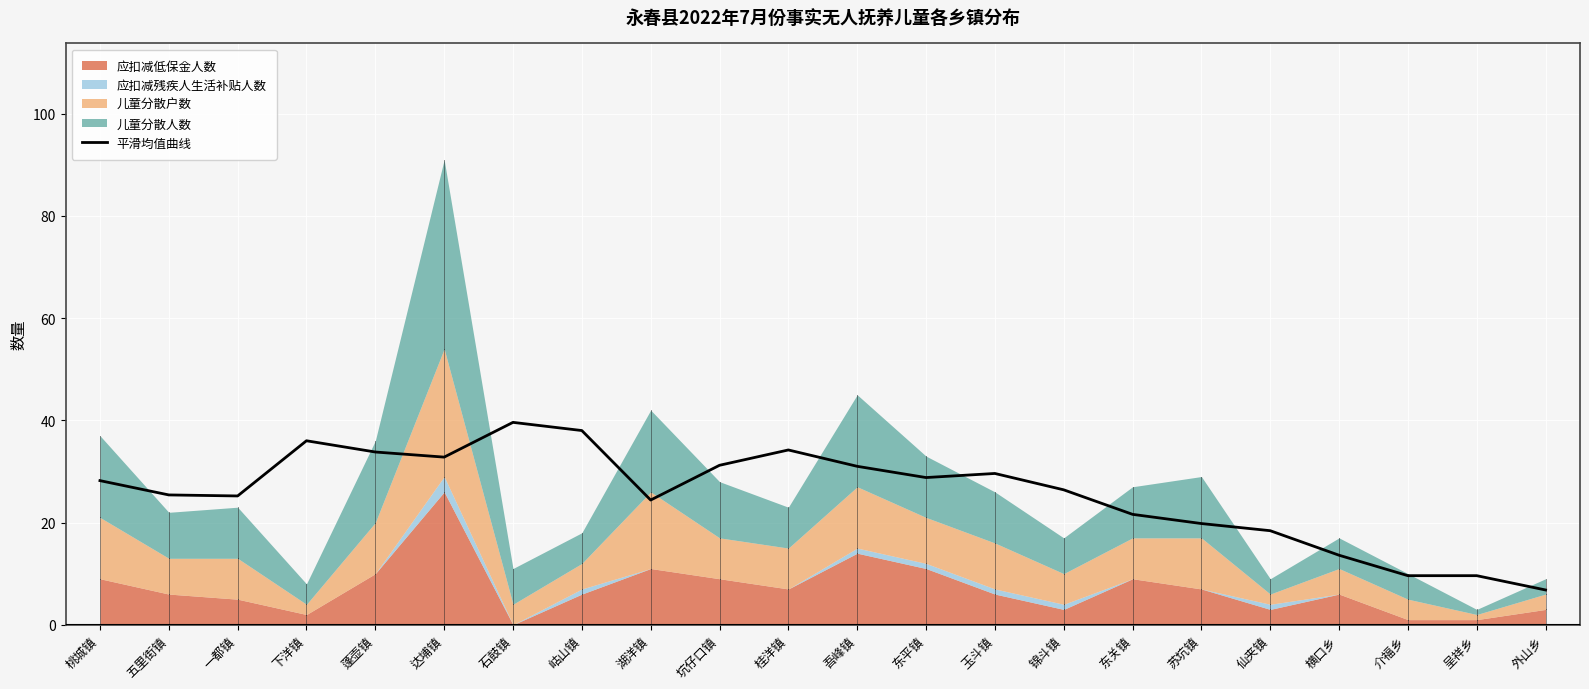

What is the smallest value displayed?

6.8